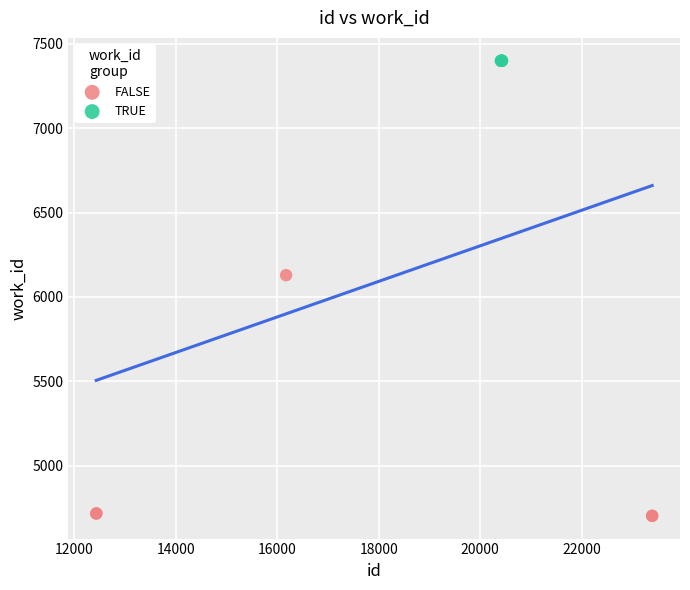

Which series reaches the minimum Y coordinate?

FALSE